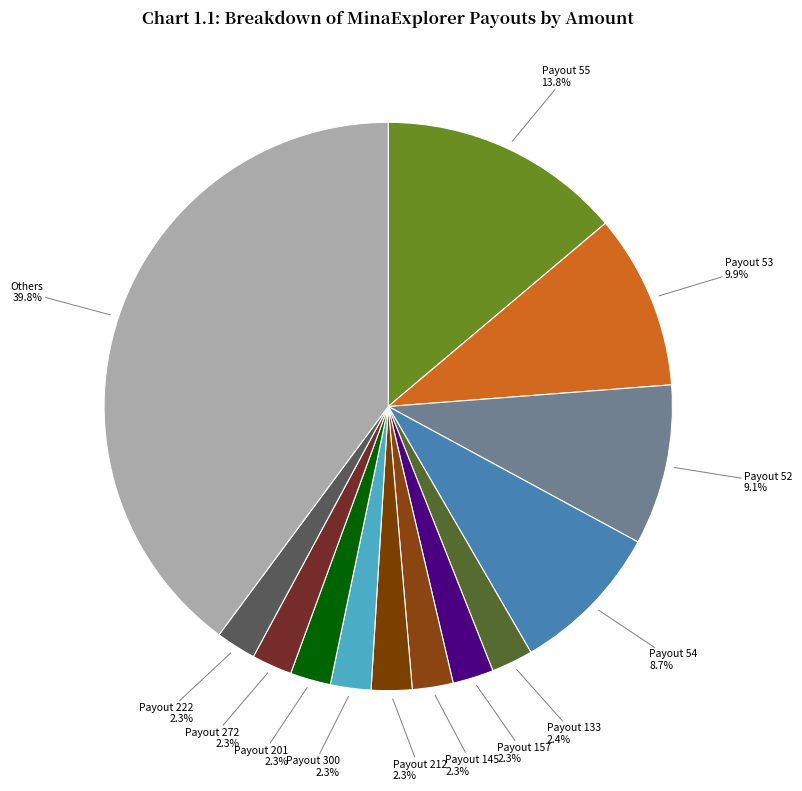

Does Payout 145 account for over 50% of the chart?

No